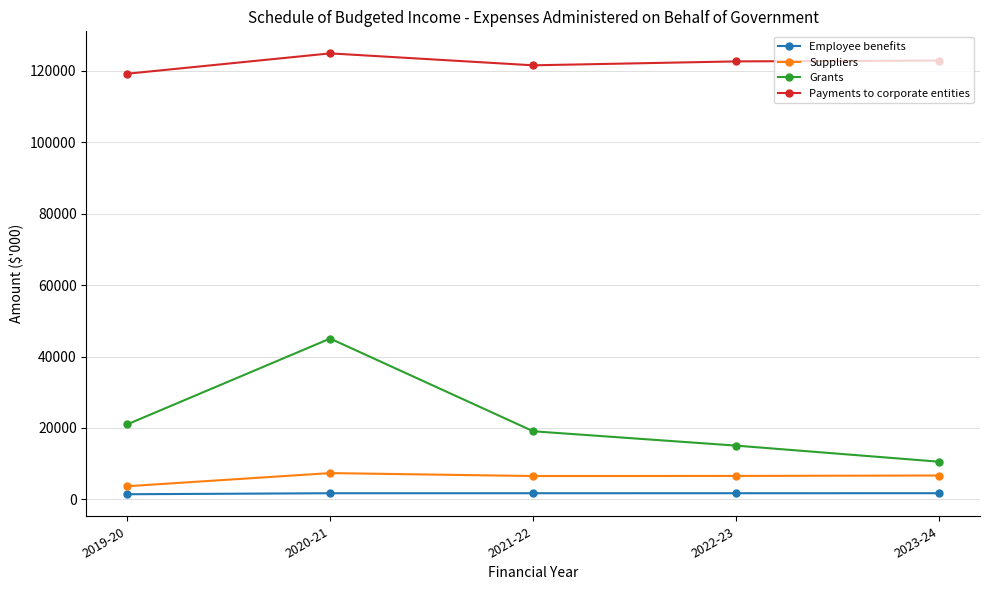

What is the value of the Payments to corporate entities point at the 1st from the left?

119184